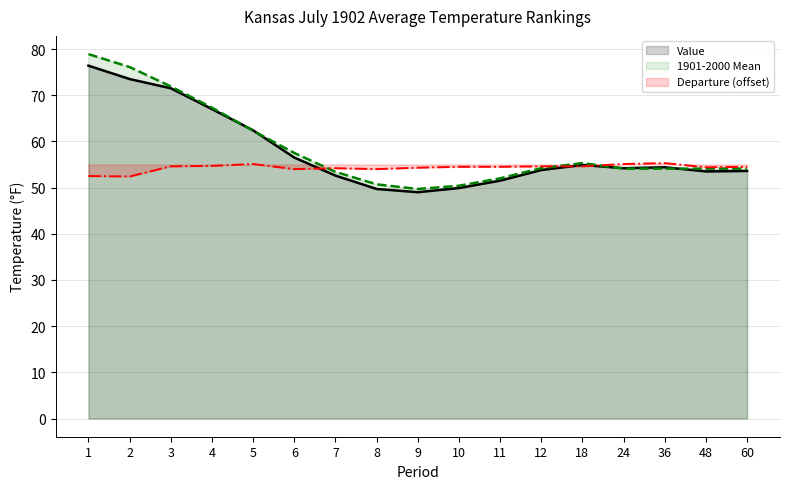

What are all the series names shown in the legend?

Value, 1901-2000 Mean, Departure (offset)